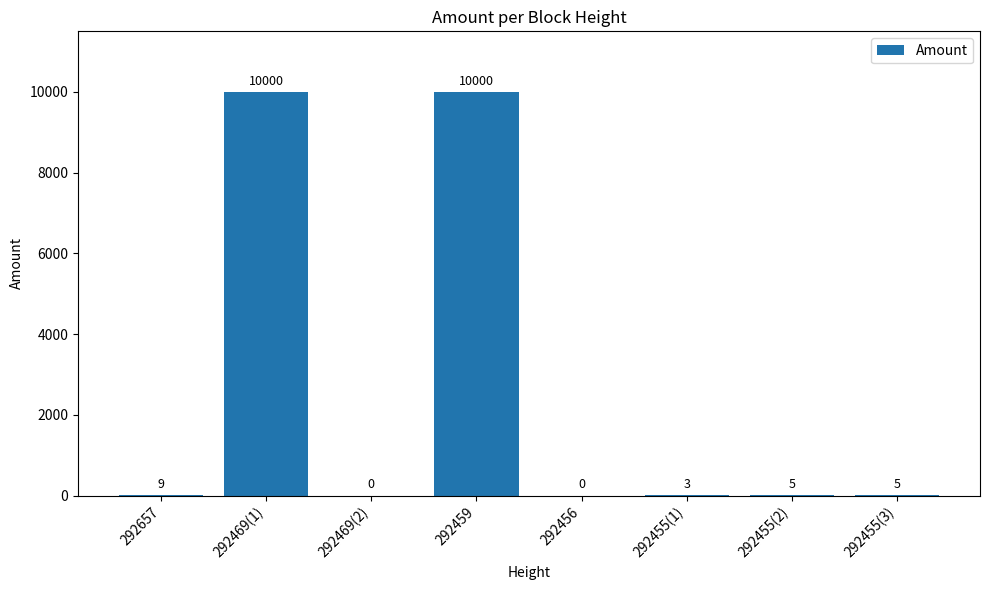

The chart shows a value of 10000 at 292469(1). True or false?

True